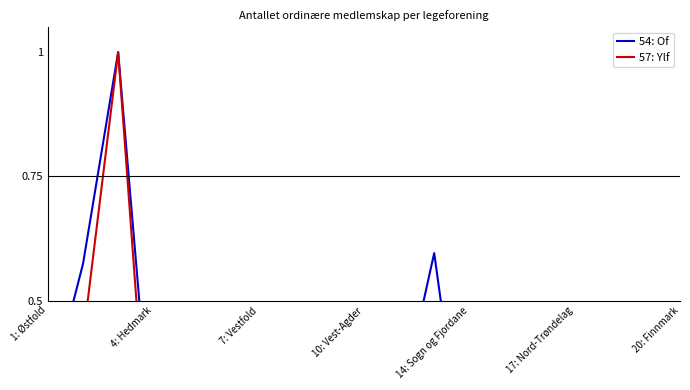

Reading right to left, transcribe all the data shown in this chart.

54: Of: 0.1	0.2	0.3	0.2	0.4	0.3	0.1	0.6	0.3	0.1	0.1	0.2	0.2	0.3	0.2	0.2	1.0	0.6	0.3
57: Ylf: 0.1	0.3	0.1	0.0	0.2	0.1	0.0	0.4	0.2	0.1	0.1	0.2	0.0	0.1	0.1	0.0	1.0	0.4	0.2